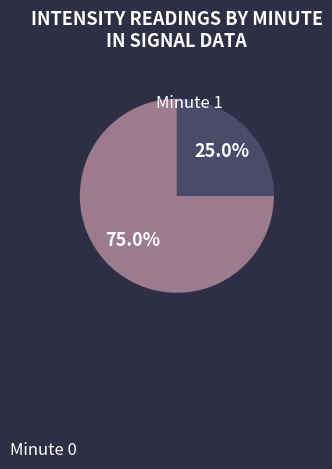

To the nearest percent, what is the difference between the largest and smallest slice percentages?

50%